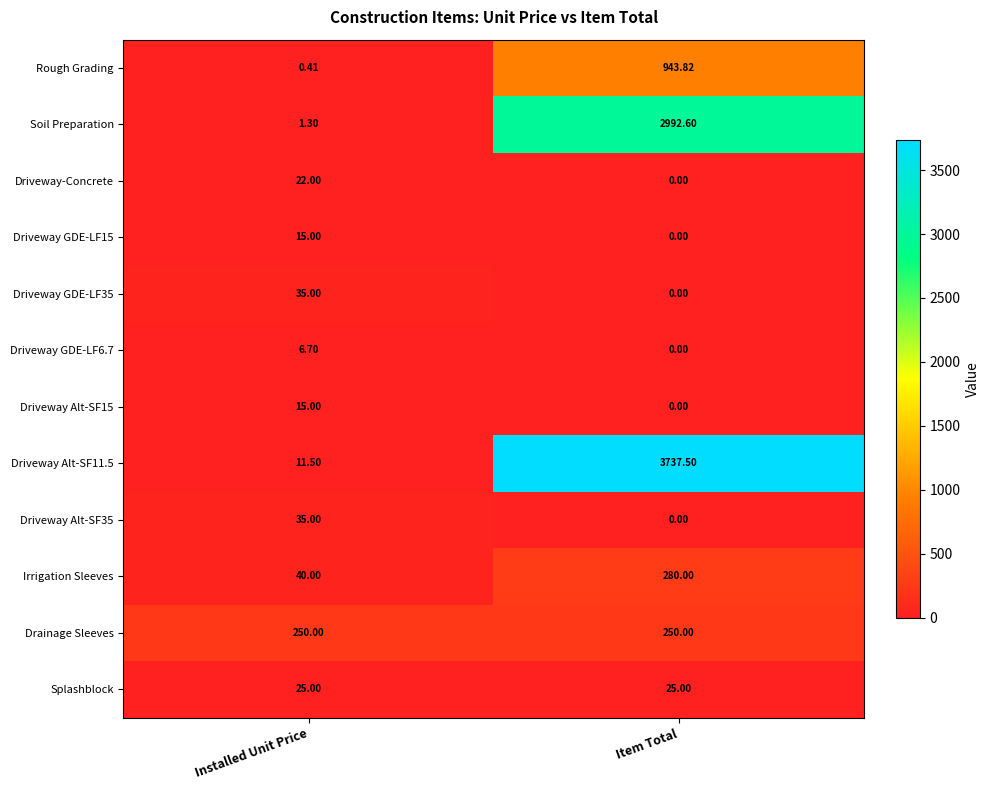

At which category is the sum across all series the highest?

Item Total